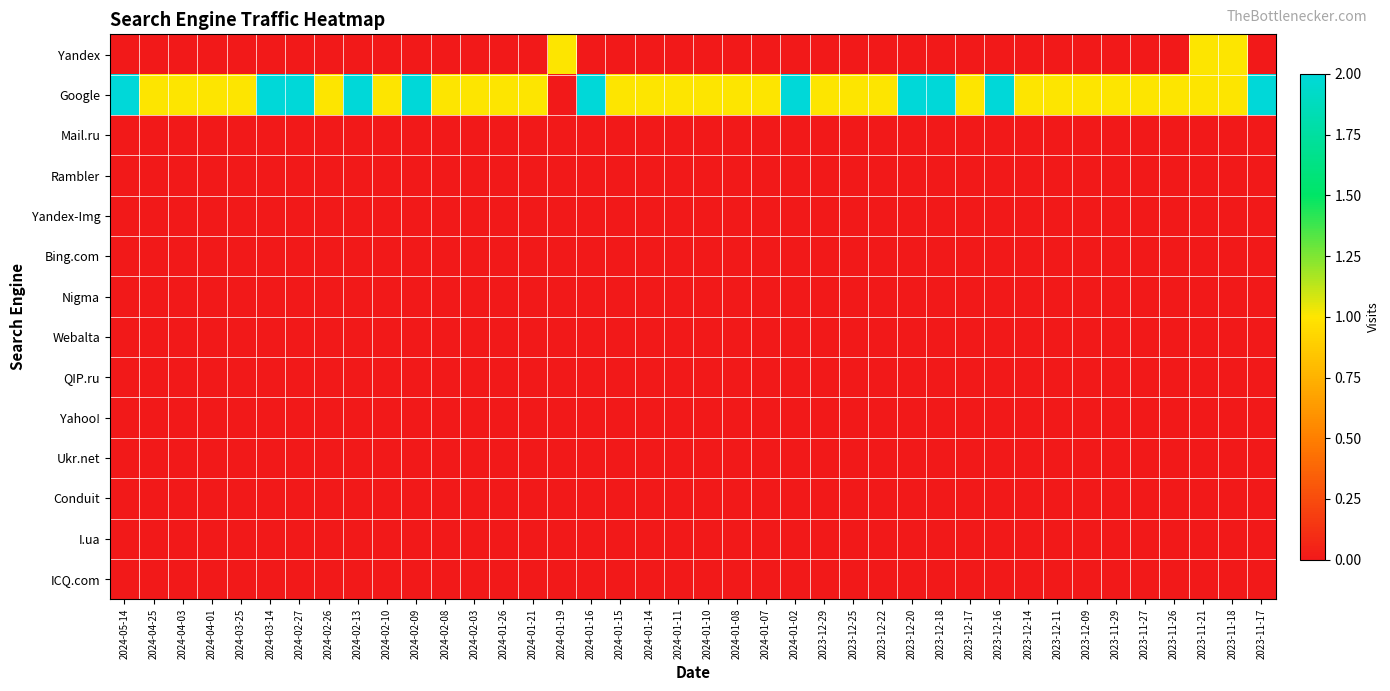

Reading left to right, list all the values displayed in this chart.

Yandex: 2024-05-14=0	2024-04-25=0	2024-04-03=0	2024-04-01=0	2024-03-25=0	2024-03-14=0	2024-02-27=0	2024-02-26=0	2024-02-13=0	2024-02-10=0	2024-02-09=0	2024-02-08=0	2024-02-03=0	2024-01-26=0	2024-01-21=0	2024-01-19=1	2024-01-16=0	2024-01-15=0	2024-01-14=0	2024-01-11=0	2024-01-10=0	2024-01-08=0	2024-01-07=0	2024-01-02=0	2023-12-29=0	2023-12-25=0	2023-12-22=0	2023-12-20=0	2023-12-18=0	2023-12-17=0	2023-12-16=0	2023-12-14=0	2023-12-11=0	2023-12-09=0	2023-11-29=0	2023-11-27=0	2023-11-26=0	2023-11-21=1	2023-11-18=1	2023-11-17=0
Google: 2024-05-14=2	2024-04-25=1	2024-04-03=1	2024-04-01=1	2024-03-25=1	2024-03-14=2	2024-02-27=2	2024-02-26=1	2024-02-13=2	2024-02-10=1	2024-02-09=2	2024-02-08=1	2024-02-03=1	2024-01-26=1	2024-01-21=1	2024-01-19=0	2024-01-16=2	2024-01-15=1	2024-01-14=1	2024-01-11=1	2024-01-10=1	2024-01-08=1	2024-01-07=1	2024-01-02=2	2023-12-29=1	2023-12-25=1	2023-12-22=1	2023-12-20=2	2023-12-18=2	2023-12-17=1	2023-12-16=2	2023-12-14=1	2023-12-11=1	2023-12-09=1	2023-11-29=1	2023-11-27=1	2023-11-26=1	2023-11-21=1	2023-11-18=1	2023-11-17=2
Mail.ru: 2024-05-14=0	2024-04-25=0	2024-04-03=0	2024-04-01=0	2024-03-25=0	2024-03-14=0	2024-02-27=0	2024-02-26=0	2024-02-13=0	2024-02-10=0	2024-02-09=0	2024-02-08=0	2024-02-03=0	2024-01-26=0	2024-01-21=0	2024-01-19=0	2024-01-16=0	2024-01-15=0	2024-01-14=0	2024-01-11=0	2024-01-10=0	2024-01-08=0	2024-01-07=0	2024-01-02=0	2023-12-29=0	2023-12-25=0	2023-12-22=0	2023-12-20=0	2023-12-18=0	2023-12-17=0	2023-12-16=0	2023-12-14=0	2023-12-11=0	2023-12-09=0	2023-11-29=0	2023-11-27=0	2023-11-26=0	2023-11-21=0	2023-11-18=0	2023-11-17=0
Rambler: 2024-05-14=0	2024-04-25=0	2024-04-03=0	2024-04-01=0	2024-03-25=0	2024-03-14=0	2024-02-27=0	2024-02-26=0	2024-02-13=0	2024-02-10=0	2024-02-09=0	2024-02-08=0	2024-02-03=0	2024-01-26=0	2024-01-21=0	2024-01-19=0	2024-01-16=0	2024-01-15=0	2024-01-14=0	2024-01-11=0	2024-01-10=0	2024-01-08=0	2024-01-07=0	2024-01-02=0	2023-12-29=0	2023-12-25=0	2023-12-22=0	2023-12-20=0	2023-12-18=0	2023-12-17=0	2023-12-16=0	2023-12-14=0	2023-12-11=0	2023-12-09=0	2023-11-29=0	2023-11-27=0	2023-11-26=0	2023-11-21=0	2023-11-18=0	2023-11-17=0
Yandex-Img: 2024-05-14=0	2024-04-25=0	2024-04-03=0	2024-04-01=0	2024-03-25=0	2024-03-14=0	2024-02-27=0	2024-02-26=0	2024-02-13=0	2024-02-10=0	2024-02-09=0	2024-02-08=0	2024-02-03=0	2024-01-26=0	2024-01-21=0	2024-01-19=0	2024-01-16=0	2024-01-15=0	2024-01-14=0	2024-01-11=0	2024-01-10=0	2024-01-08=0	2024-01-07=0	2024-01-02=0	2023-12-29=0	2023-12-25=0	2023-12-22=0	2023-12-20=0	2023-12-18=0	2023-12-17=0	2023-12-16=0	2023-12-14=0	2023-12-11=0	2023-12-09=0	2023-11-29=0	2023-11-27=0	2023-11-26=0	2023-11-21=0	2023-11-18=0	2023-11-17=0
Bing.com: 2024-05-14=0	2024-04-25=0	2024-04-03=0	2024-04-01=0	2024-03-25=0	2024-03-14=0	2024-02-27=0	2024-02-26=0	2024-02-13=0	2024-02-10=0	2024-02-09=0	2024-02-08=0	2024-02-03=0	2024-01-26=0	2024-01-21=0	2024-01-19=0	2024-01-16=0	2024-01-15=0	2024-01-14=0	2024-01-11=0	2024-01-10=0	2024-01-08=0	2024-01-07=0	2024-01-02=0	2023-12-29=0	2023-12-25=0	2023-12-22=0	2023-12-20=0	2023-12-18=0	2023-12-17=0	2023-12-16=0	2023-12-14=0	2023-12-11=0	2023-12-09=0	2023-11-29=0	2023-11-27=0	2023-11-26=0	2023-11-21=0	2023-11-18=0	2023-11-17=0
Nigma: 2024-05-14=0	2024-04-25=0	2024-04-03=0	2024-04-01=0	2024-03-25=0	2024-03-14=0	2024-02-27=0	2024-02-26=0	2024-02-13=0	2024-02-10=0	2024-02-09=0	2024-02-08=0	2024-02-03=0	2024-01-26=0	2024-01-21=0	2024-01-19=0	2024-01-16=0	2024-01-15=0	2024-01-14=0	2024-01-11=0	2024-01-10=0	2024-01-08=0	2024-01-07=0	2024-01-02=0	2023-12-29=0	2023-12-25=0	2023-12-22=0	2023-12-20=0	2023-12-18=0	2023-12-17=0	2023-12-16=0	2023-12-14=0	2023-12-11=0	2023-12-09=0	2023-11-29=0	2023-11-27=0	2023-11-26=0	2023-11-21=0	2023-11-18=0	2023-11-17=0
Webalta: 2024-05-14=0	2024-04-25=0	2024-04-03=0	2024-04-01=0	2024-03-25=0	2024-03-14=0	2024-02-27=0	2024-02-26=0	2024-02-13=0	2024-02-10=0	2024-02-09=0	2024-02-08=0	2024-02-03=0	2024-01-26=0	2024-01-21=0	2024-01-19=0	2024-01-16=0	2024-01-15=0	2024-01-14=0	2024-01-11=0	2024-01-10=0	2024-01-08=0	2024-01-07=0	2024-01-02=0	2023-12-29=0	2023-12-25=0	2023-12-22=0	2023-12-20=0	2023-12-18=0	2023-12-17=0	2023-12-16=0	2023-12-14=0	2023-12-11=0	2023-12-09=0	2023-11-29=0	2023-11-27=0	2023-11-26=0	2023-11-21=0	2023-11-18=0	2023-11-17=0
QIP.ru: 2024-05-14=0	2024-04-25=0	2024-04-03=0	2024-04-01=0	2024-03-25=0	2024-03-14=0	2024-02-27=0	2024-02-26=0	2024-02-13=0	2024-02-10=0	2024-02-09=0	2024-02-08=0	2024-02-03=0	2024-01-26=0	2024-01-21=0	2024-01-19=0	2024-01-16=0	2024-01-15=0	2024-01-14=0	2024-01-11=0	2024-01-10=0	2024-01-08=0	2024-01-07=0	2024-01-02=0	2023-12-29=0	2023-12-25=0	2023-12-22=0	2023-12-20=0	2023-12-18=0	2023-12-17=0	2023-12-16=0	2023-12-14=0	2023-12-11=0	2023-12-09=0	2023-11-29=0	2023-11-27=0	2023-11-26=0	2023-11-21=0	2023-11-18=0	2023-11-17=0
Yahoo!: 2024-05-14=0	2024-04-25=0	2024-04-03=0	2024-04-01=0	2024-03-25=0	2024-03-14=0	2024-02-27=0	2024-02-26=0	2024-02-13=0	2024-02-10=0	2024-02-09=0	2024-02-08=0	2024-02-03=0	2024-01-26=0	2024-01-21=0	2024-01-19=0	2024-01-16=0	2024-01-15=0	2024-01-14=0	2024-01-11=0	2024-01-10=0	2024-01-08=0	2024-01-07=0	2024-01-02=0	2023-12-29=0	2023-12-25=0	2023-12-22=0	2023-12-20=0	2023-12-18=0	2023-12-17=0	2023-12-16=0	2023-12-14=0	2023-12-11=0	2023-12-09=0	2023-11-29=0	2023-11-27=0	2023-11-26=0	2023-11-21=0	2023-11-18=0	2023-11-17=0
Ukr.net: 2024-05-14=0	2024-04-25=0	2024-04-03=0	2024-04-01=0	2024-03-25=0	2024-03-14=0	2024-02-27=0	2024-02-26=0	2024-02-13=0	2024-02-10=0	2024-02-09=0	2024-02-08=0	2024-02-03=0	2024-01-26=0	2024-01-21=0	2024-01-19=0	2024-01-16=0	2024-01-15=0	2024-01-14=0	2024-01-11=0	2024-01-10=0	2024-01-08=0	2024-01-07=0	2024-01-02=0	2023-12-29=0	2023-12-25=0	2023-12-22=0	2023-12-20=0	2023-12-18=0	2023-12-17=0	2023-12-16=0	2023-12-14=0	2023-12-11=0	2023-12-09=0	2023-11-29=0	2023-11-27=0	2023-11-26=0	2023-11-21=0	2023-11-18=0	2023-11-17=0
Conduit: 2024-05-14=0	2024-04-25=0	2024-04-03=0	2024-04-01=0	2024-03-25=0	2024-03-14=0	2024-02-27=0	2024-02-26=0	2024-02-13=0	2024-02-10=0	2024-02-09=0	2024-02-08=0	2024-02-03=0	2024-01-26=0	2024-01-21=0	2024-01-19=0	2024-01-16=0	2024-01-15=0	2024-01-14=0	2024-01-11=0	2024-01-10=0	2024-01-08=0	2024-01-07=0	2024-01-02=0	2023-12-29=0	2023-12-25=0	2023-12-22=0	2023-12-20=0	2023-12-18=0	2023-12-17=0	2023-12-16=0	2023-12-14=0	2023-12-11=0	2023-12-09=0	2023-11-29=0	2023-11-27=0	2023-11-26=0	2023-11-21=0	2023-11-18=0	2023-11-17=0
I.ua: 2024-05-14=0	2024-04-25=0	2024-04-03=0	2024-04-01=0	2024-03-25=0	2024-03-14=0	2024-02-27=0	2024-02-26=0	2024-02-13=0	2024-02-10=0	2024-02-09=0	2024-02-08=0	2024-02-03=0	2024-01-26=0	2024-01-21=0	2024-01-19=0	2024-01-16=0	2024-01-15=0	2024-01-14=0	2024-01-11=0	2024-01-10=0	2024-01-08=0	2024-01-07=0	2024-01-02=0	2023-12-29=0	2023-12-25=0	2023-12-22=0	2023-12-20=0	2023-12-18=0	2023-12-17=0	2023-12-16=0	2023-12-14=0	2023-12-11=0	2023-12-09=0	2023-11-29=0	2023-11-27=0	2023-11-26=0	2023-11-21=0	2023-11-18=0	2023-11-17=0
ICQ.com: 2024-05-14=0	2024-04-25=0	2024-04-03=0	2024-04-01=0	2024-03-25=0	2024-03-14=0	2024-02-27=0	2024-02-26=0	2024-02-13=0	2024-02-10=0	2024-02-09=0	2024-02-08=0	2024-02-03=0	2024-01-26=0	2024-01-21=0	2024-01-19=0	2024-01-16=0	2024-01-15=0	2024-01-14=0	2024-01-11=0	2024-01-10=0	2024-01-08=0	2024-01-07=0	2024-01-02=0	2023-12-29=0	2023-12-25=0	2023-12-22=0	2023-12-20=0	2023-12-18=0	2023-12-17=0	2023-12-16=0	2023-12-14=0	2023-12-11=0	2023-12-09=0	2023-11-29=0	2023-11-27=0	2023-11-26=0	2023-11-21=0	2023-11-18=0	2023-11-17=0